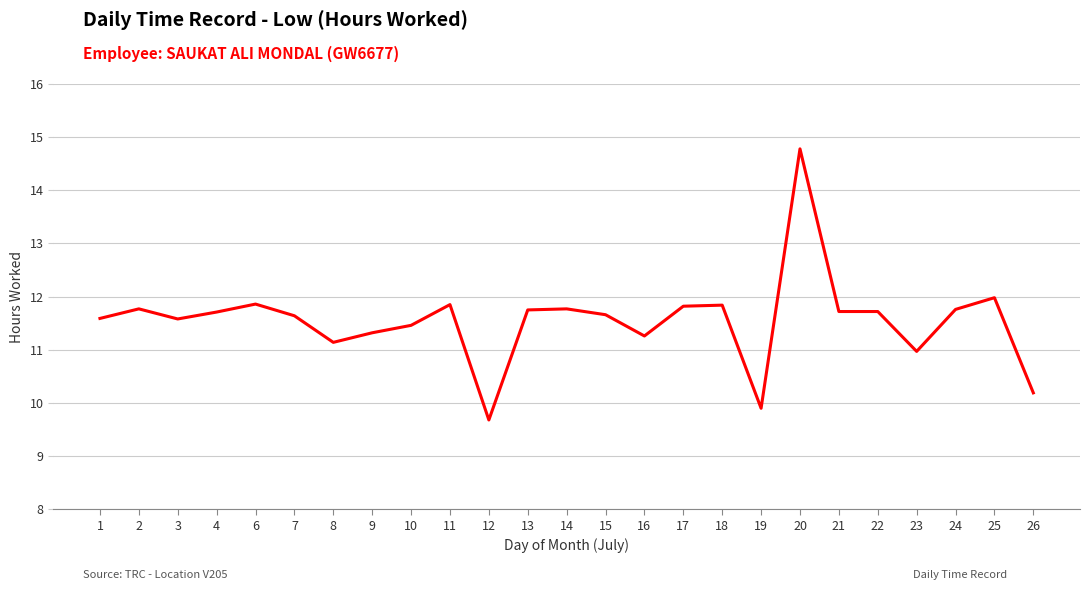

At which category does the chart reach its minimum across all series?

12